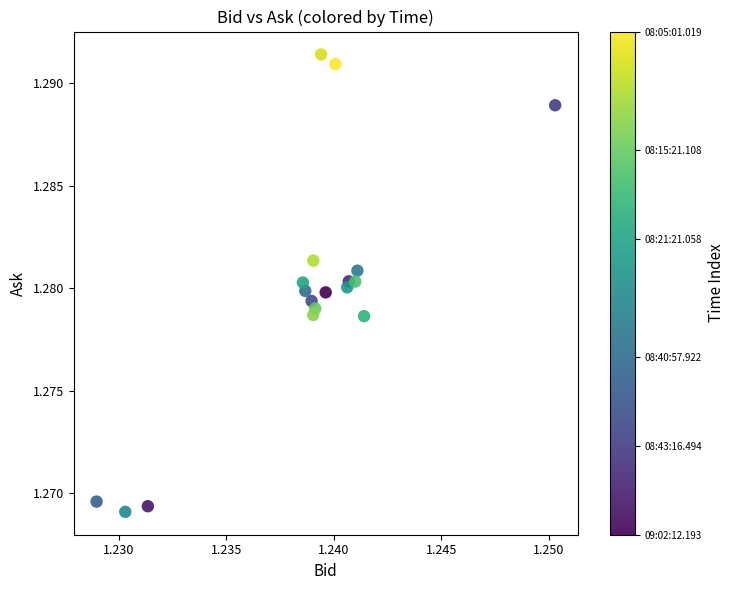

How many points are shown in the scatter plot?

18